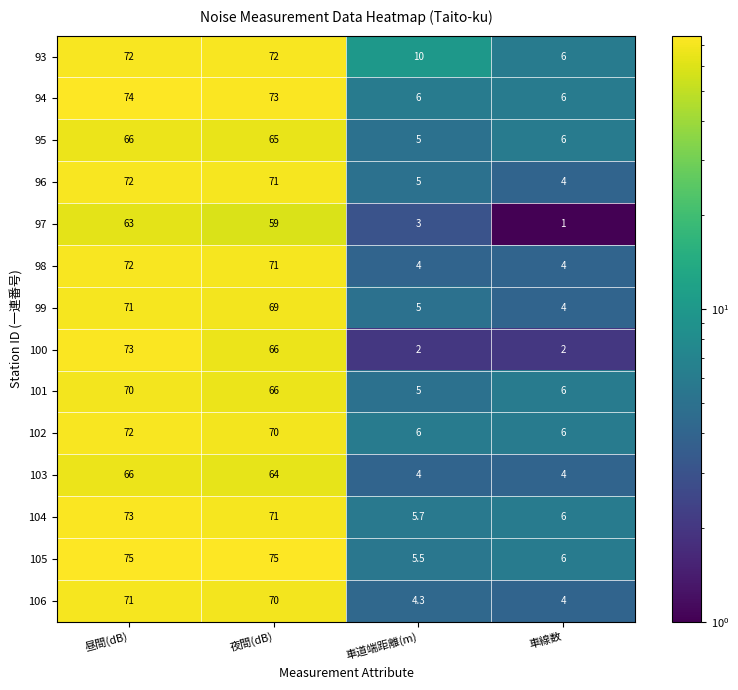

At which label does 100 first exceed 66?

昼間(dB)